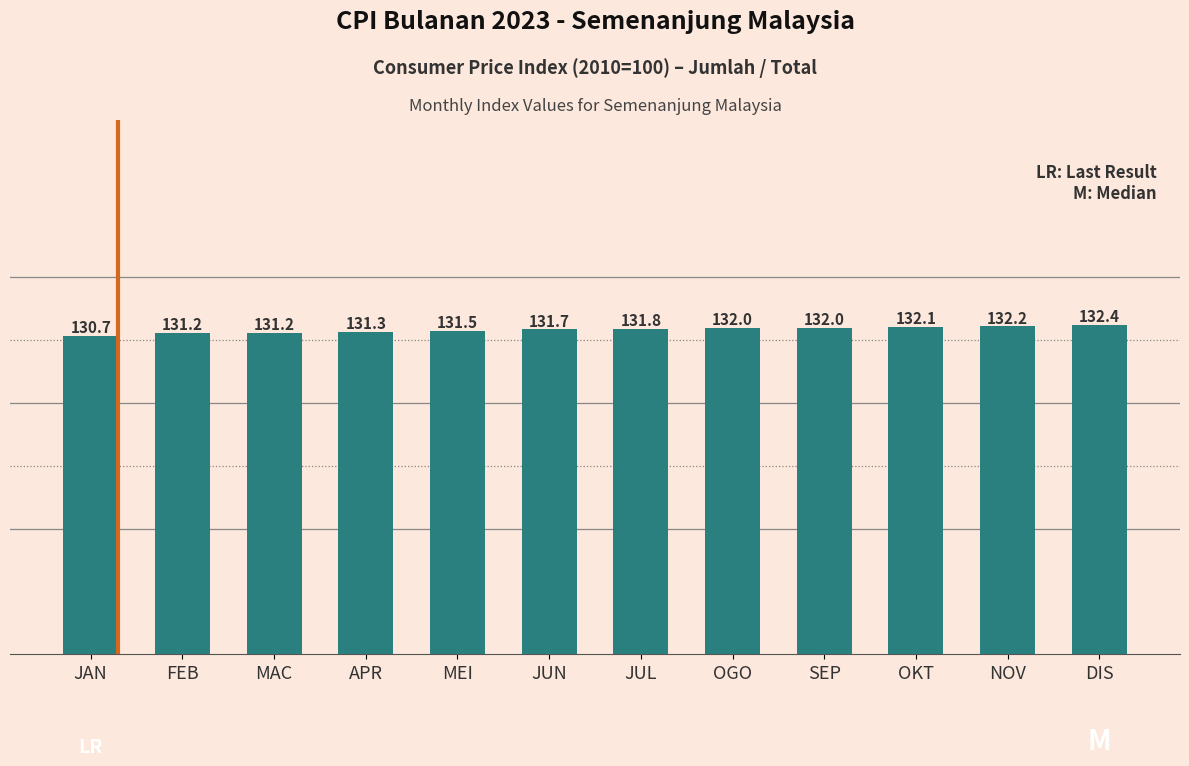

Reading left to right, extract all data points from this chart.

JAN=130.7	FEB=131.2	MAC=131.2	APR=131.3	MEI=131.5	JUN=131.7	JUL=131.8	OGO=132.0	SEP=132.0	OKT=132.1	NOV=132.2	DIS=132.4